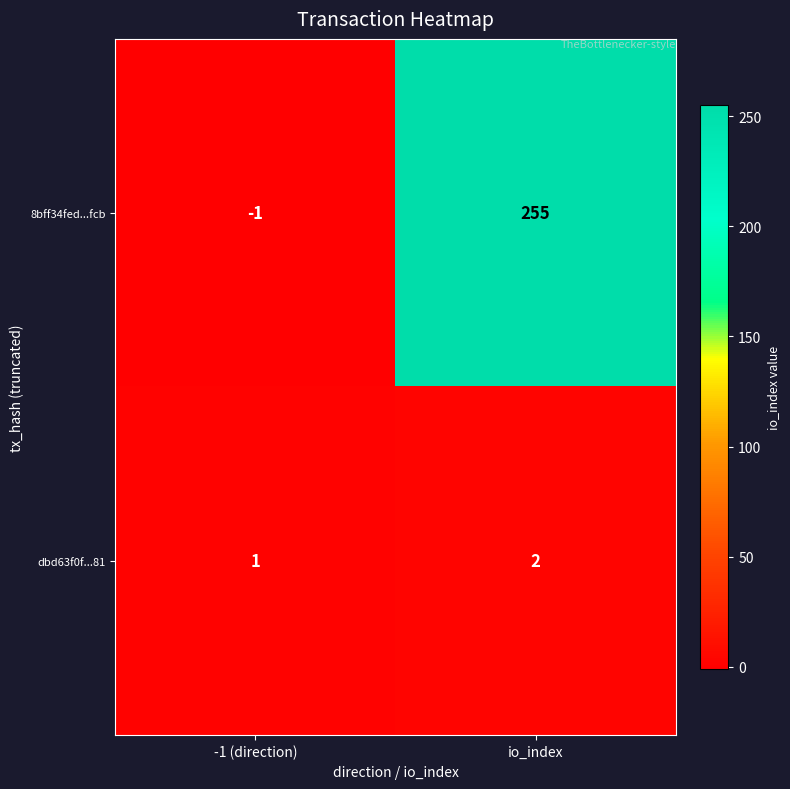

Is the value of 8bff34fed...fcb at -1 (direction) greater than the value of dbd63f0f...81 at -1 (direction)?

No